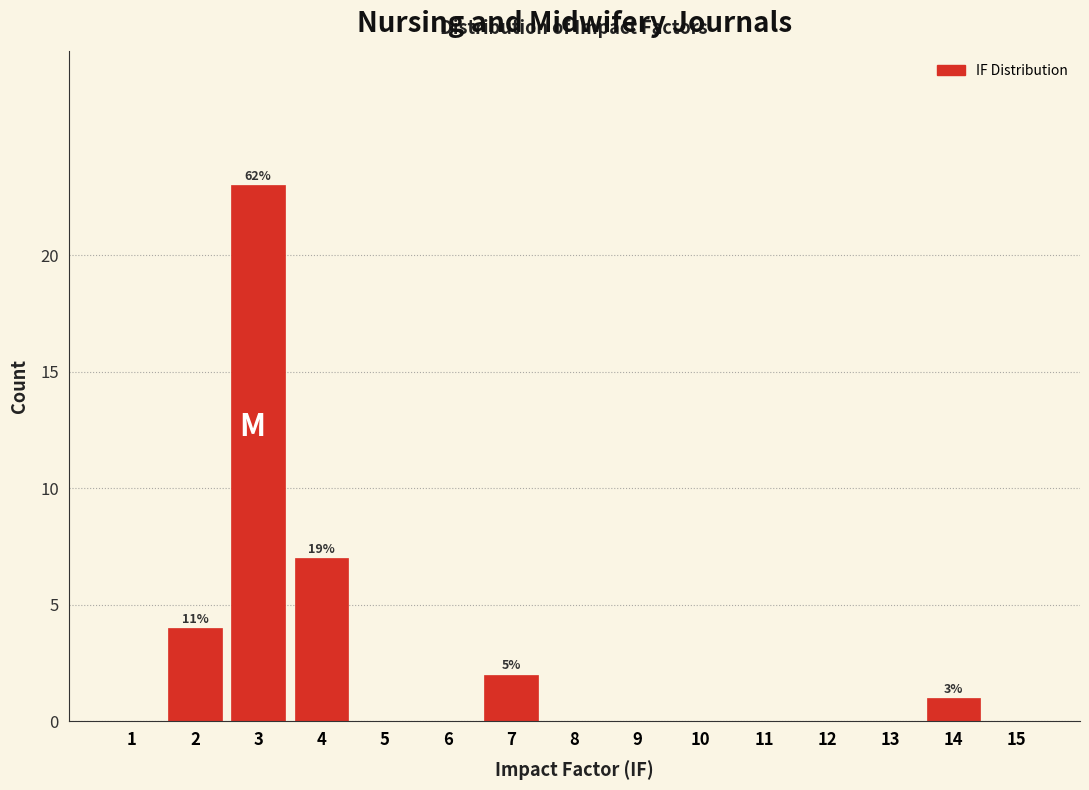

Reading left to right, transcribe all the data shown in this chart.

1=0	2=4	3=23	4=7	5=0	6=0	7=2	8=0	9=0	10=0	11=0	12=0	13=0	14=1	15=0